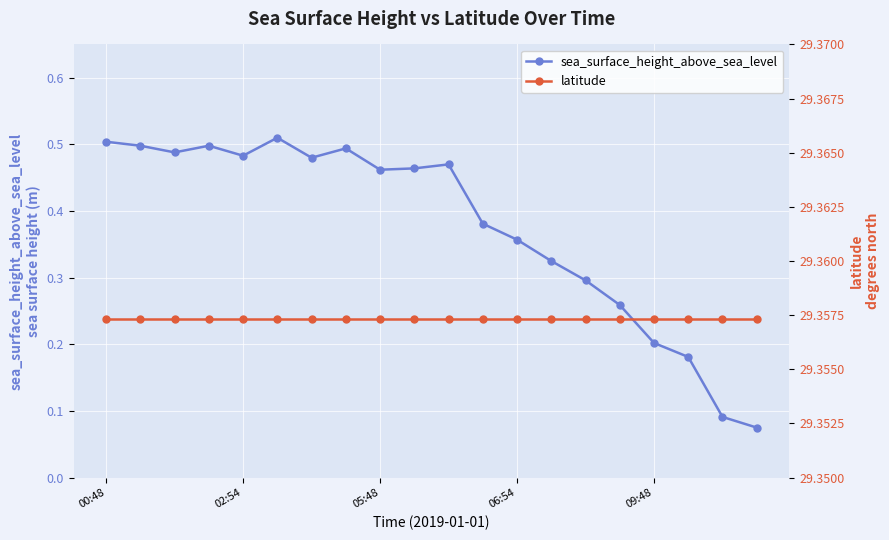

Which series changed the most between 05:48 and 17?

sea_surface_height_above_sea_level